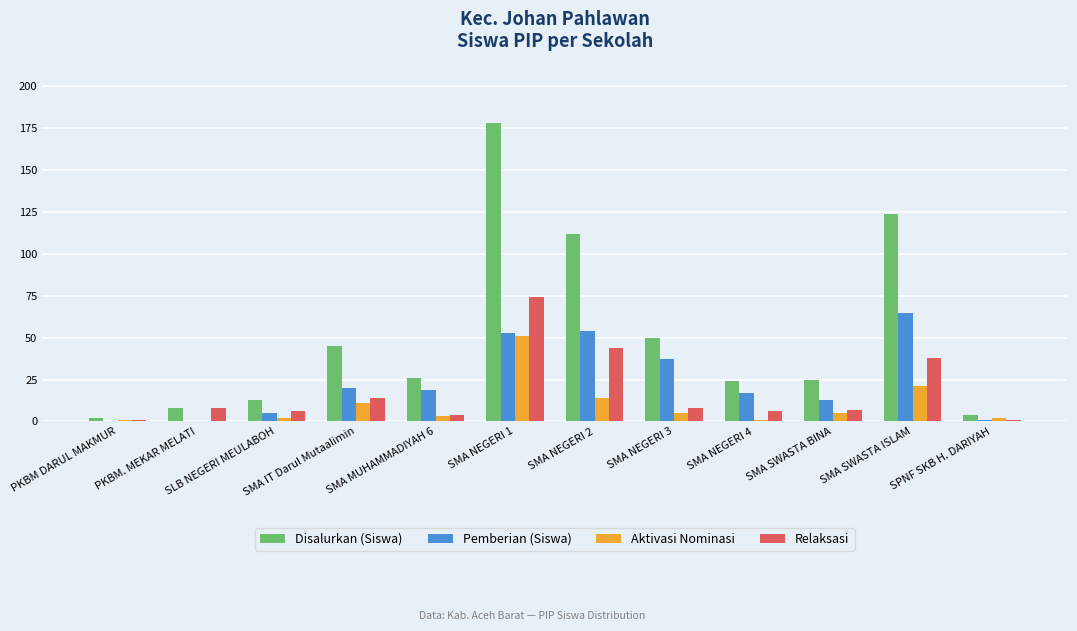

Is the value of Aktivasi Nominasi at SMA NEGERI 2 greater than the value of Relaksasi at SMA SWASTA BINA?

Yes